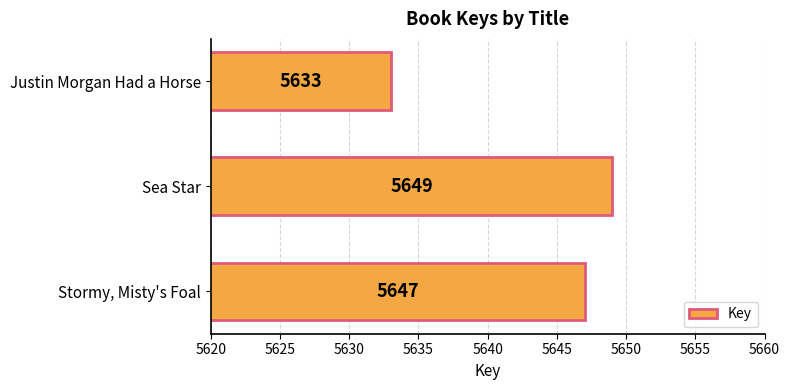

Where is the data nearest to the value 5641?

Stormy, Misty's Foal